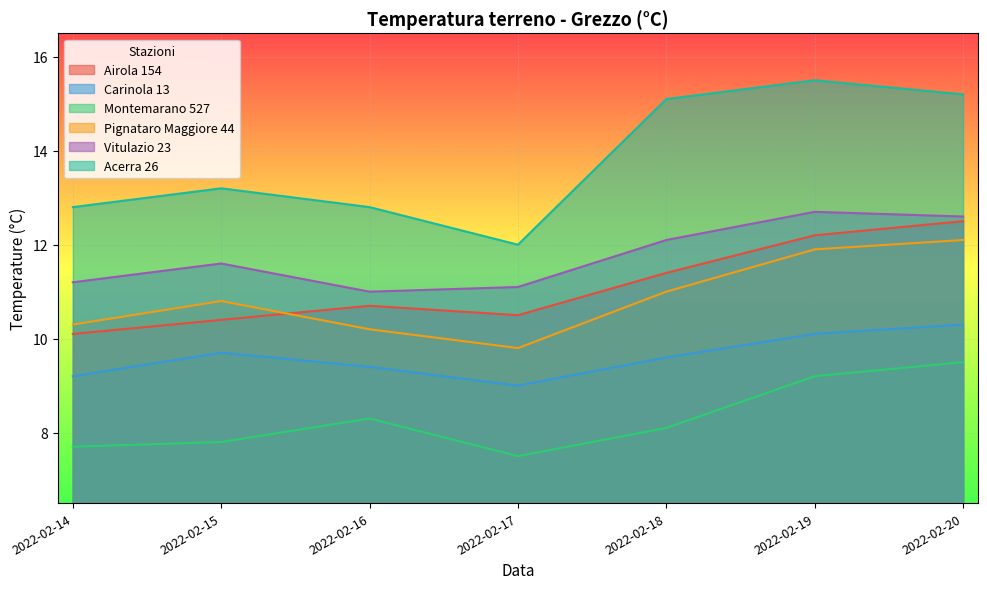

At how many categories does at least one series exceed 14?

3